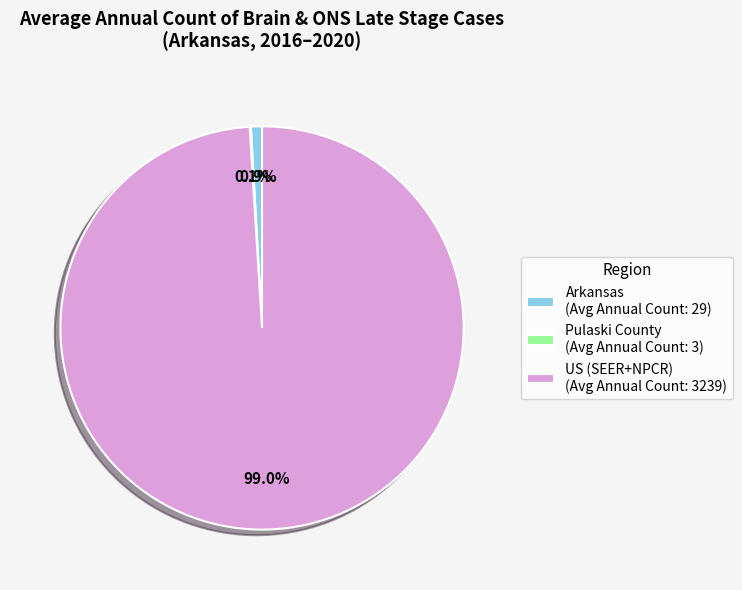

Do Arkansas (Avg Annual Count: 29) and US (SEER+NPCR) (Avg Annual Count: 3239) together represent more than half of the pie?

Yes